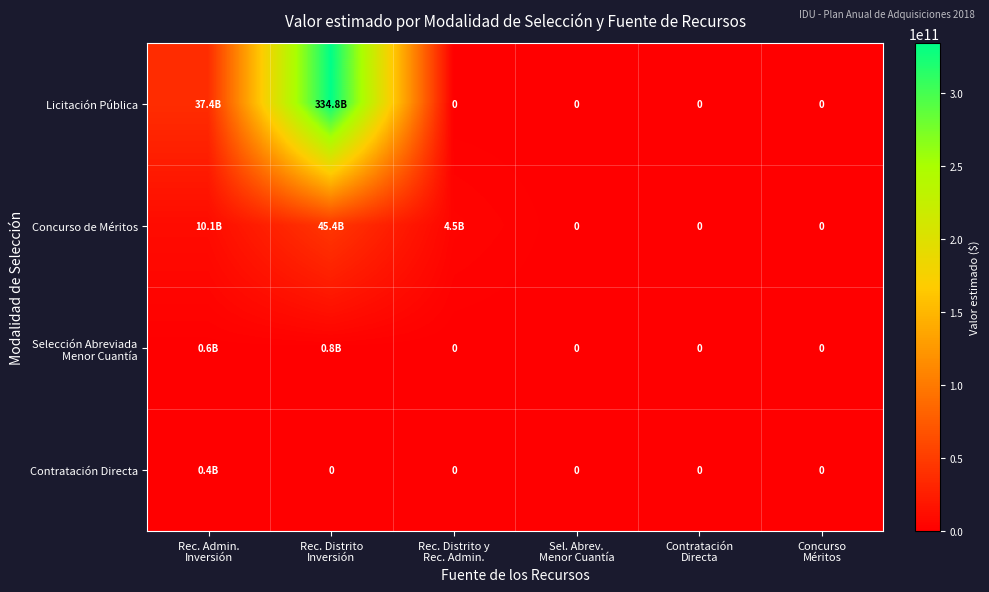

Between Rec. Admin. Inversión and Rec. Distrito Inversión, which series saw the biggest shift?

Licitación Pública